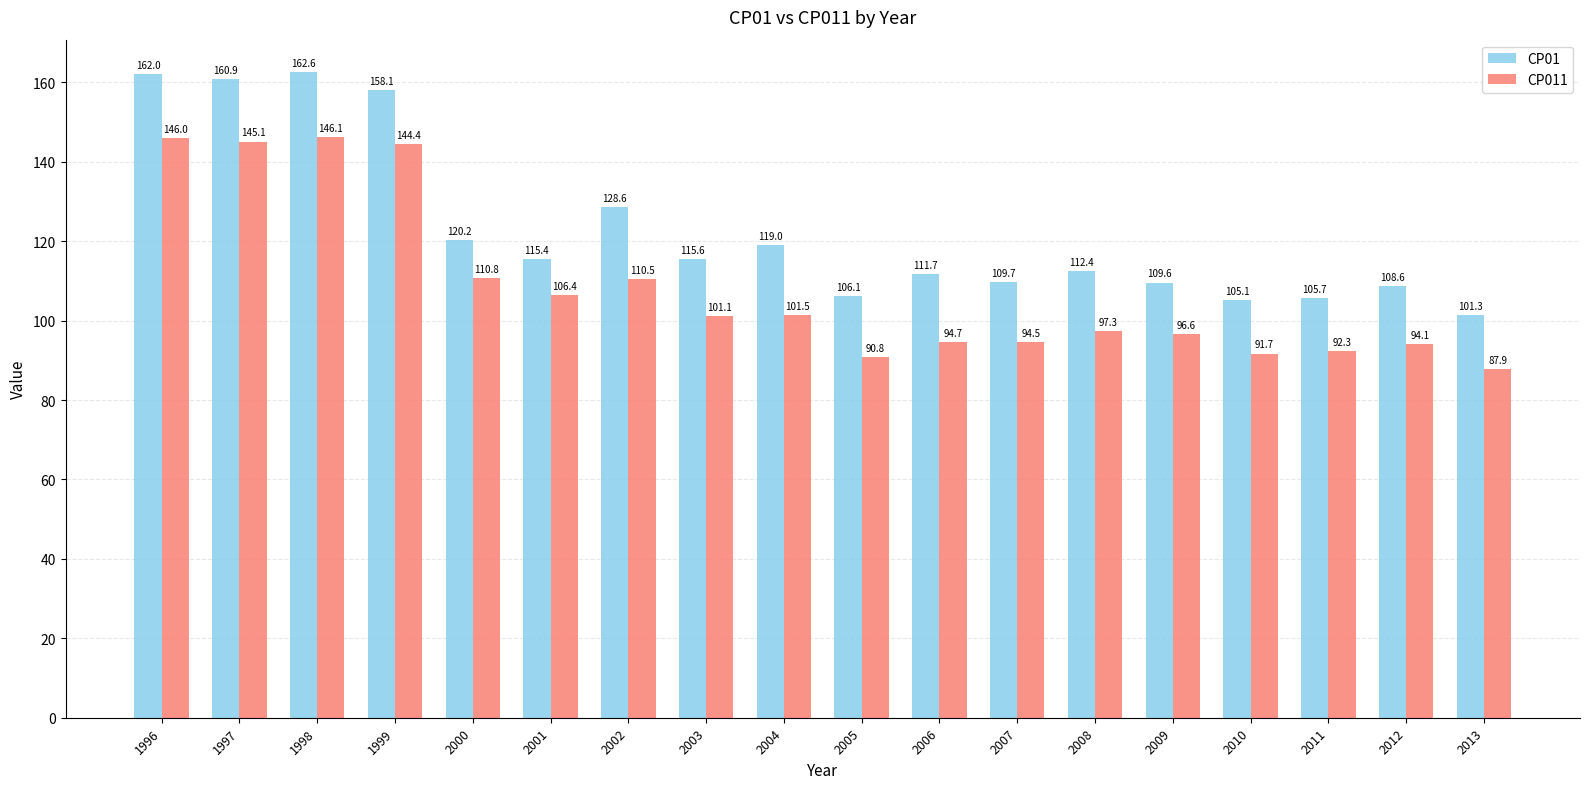

Rank the series at 2001 from lowest to highest value.

CP011, CP01